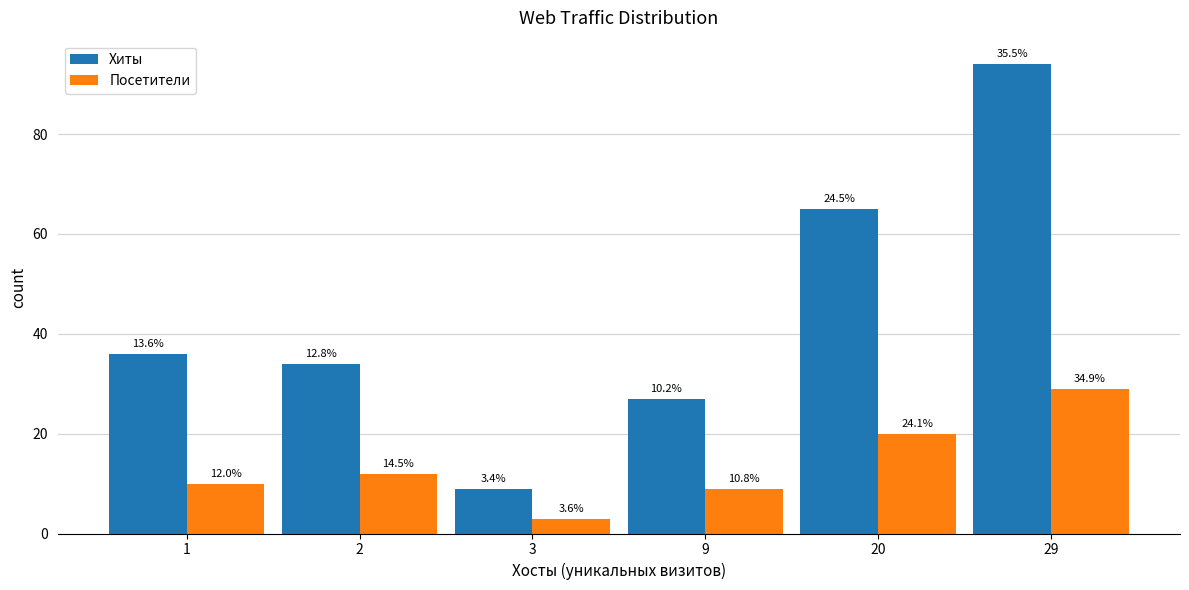

What is the value of the Посетители bar at the 4th from the left?

9